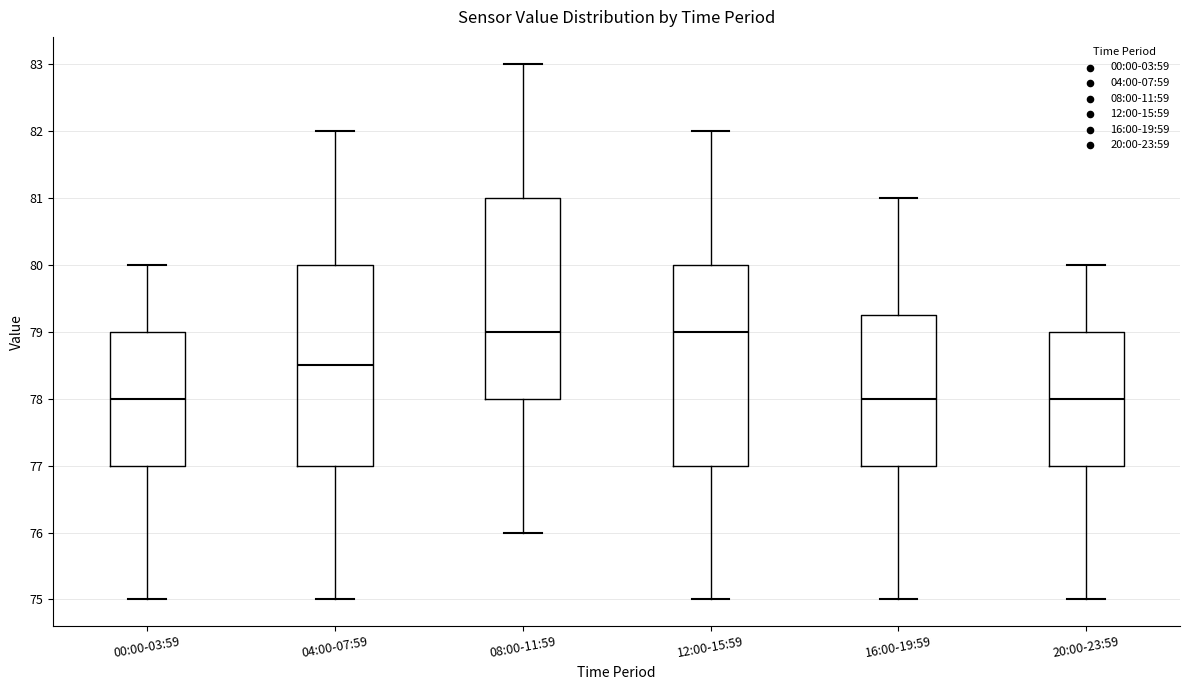

Reading left to right, read every box against the y-axis: the position of its median line, the range the box covers, and the ends of its whiskers. The values are not printed on the chart, so give them approximately, as read against the axis.

00:00-03:59: median 78.0, box 77.0 to 79.0, whiskers 75.0 to 80.0
04:00-07:59: median 78.5, box 77.0 to 80.0, whiskers 75.0 to 82.0
08:00-11:59: median 79.0, box 78.0 to 81.0, whiskers 76.0 to 83.0
12:00-15:59: median 79.0, box 77.0 to 80.0, whiskers 75.0 to 82.0
16:00-19:59: median 78.0, box 77.0 to 79.3, whiskers 75.0 to 81.0
20:00-23:59: median 78.0, box 77.0 to 79.0, whiskers 75.0 to 80.0